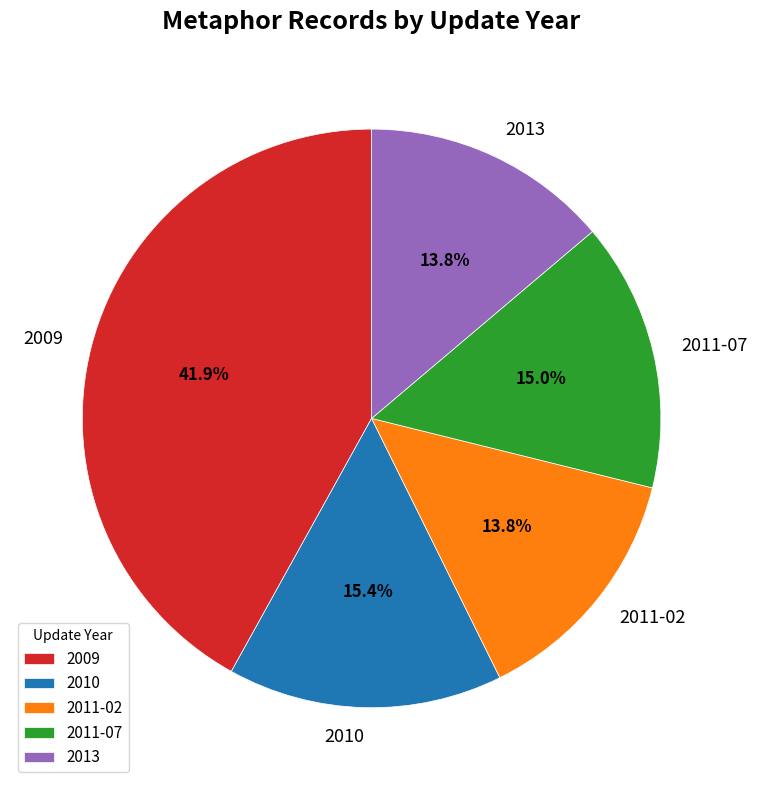

Do 2011-02 and 2011-07 together represent more than half of the pie?

No